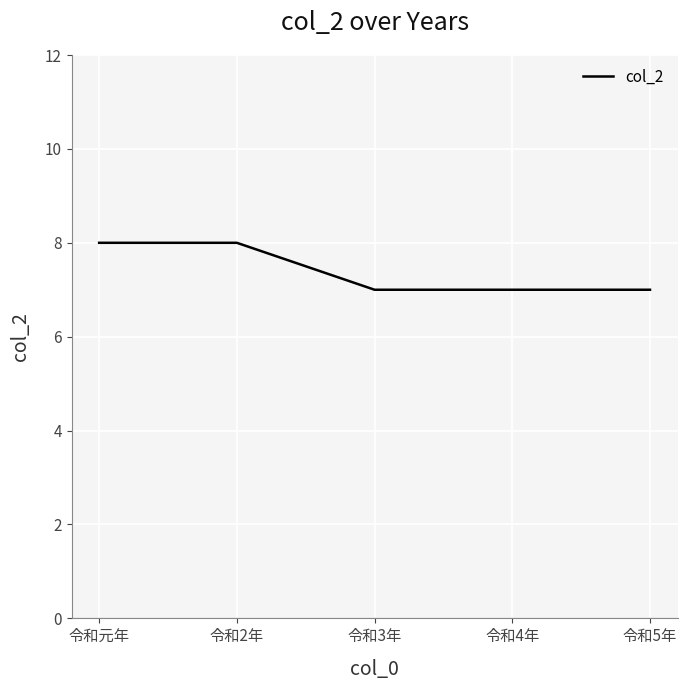

Reading left to right, what are all the values shown in this chart?

8	8	7	7	7